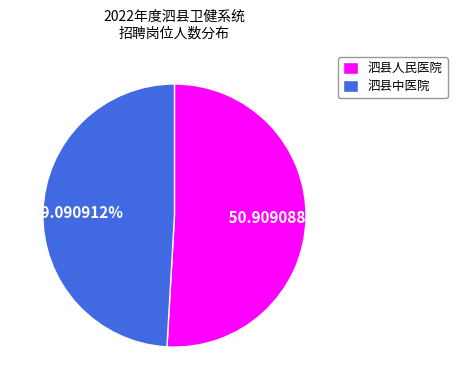

Rank the categories by value from lowest to highest.

泗县中医院, 泗县人民医院